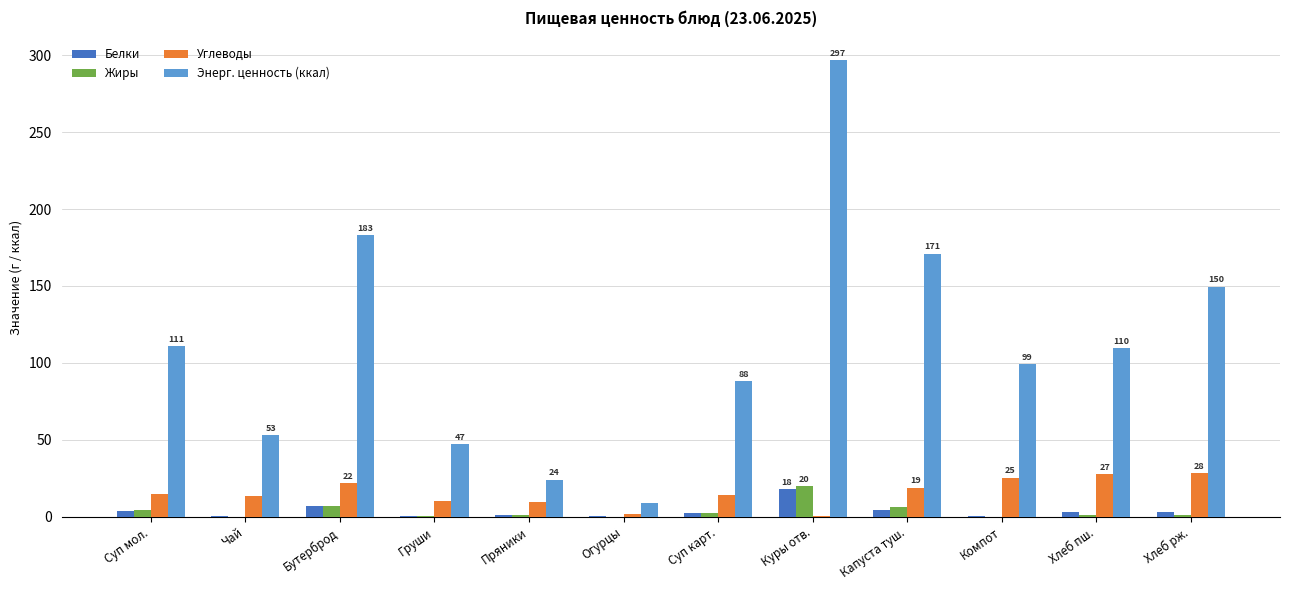

How many series are shown in this chart?

4